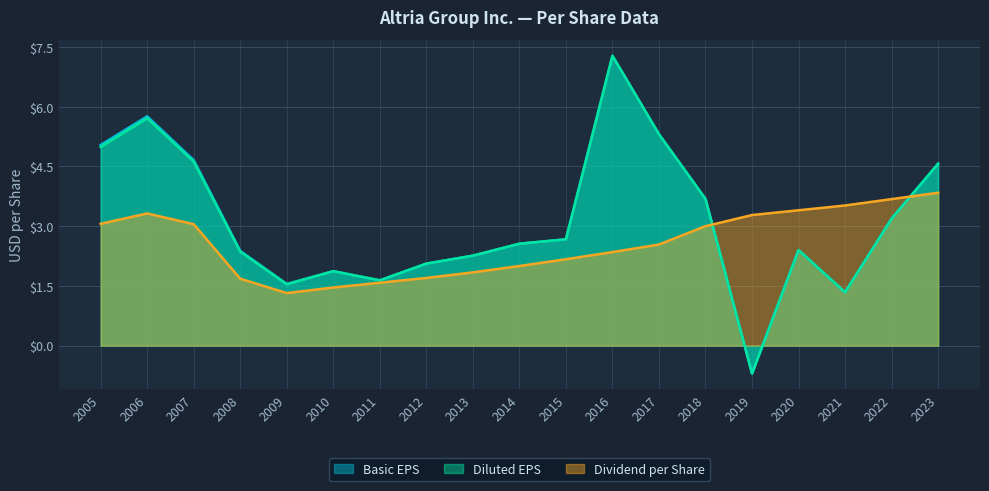

Count the number of categories in the chart.

19